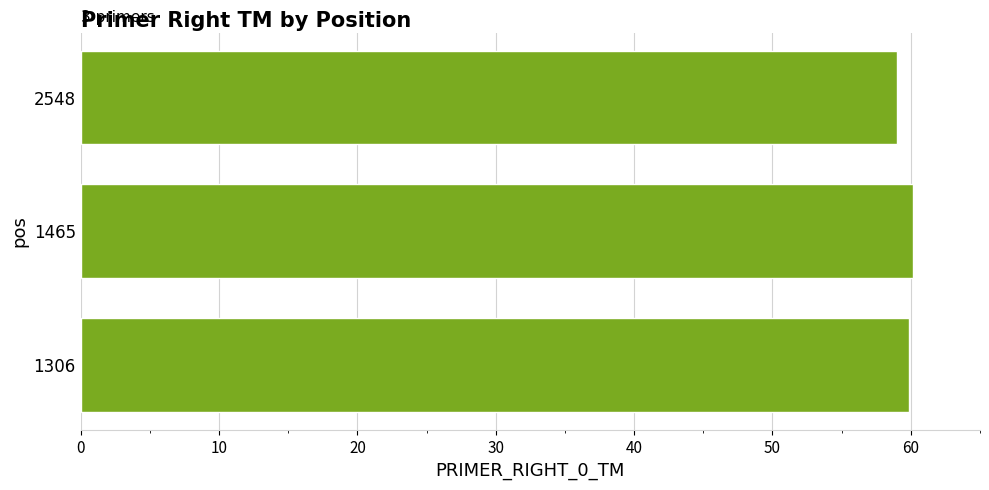

Where is the data nearest to the value 59?

2548